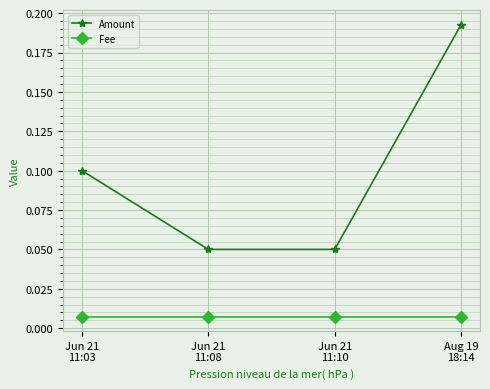

At which category is the sum across all series the highest?

Aug 19
18:14